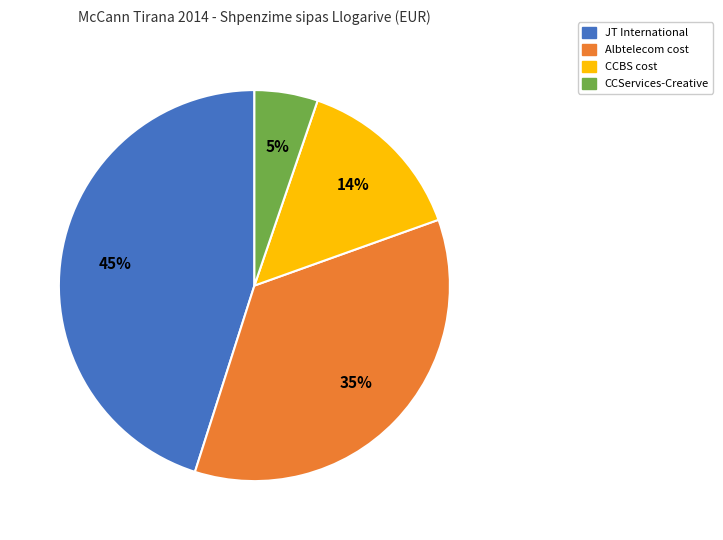

To the nearest percent, what is the average slice percentage?

25%